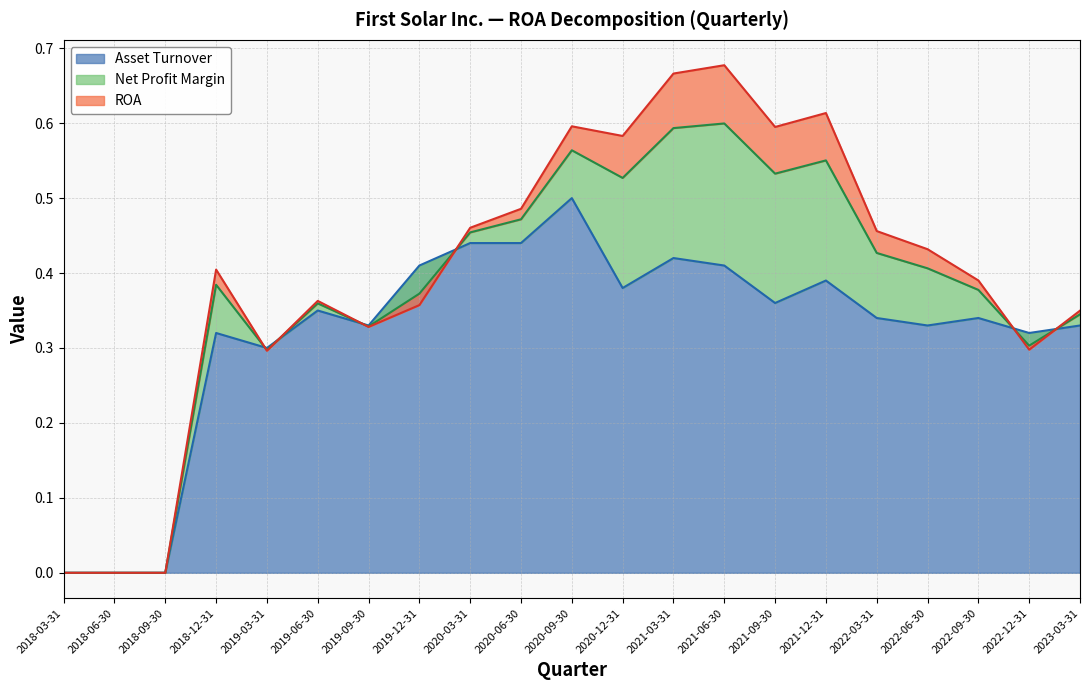

Between 2023-03-31 and 2021-03-31, which is larger?

2021-03-31